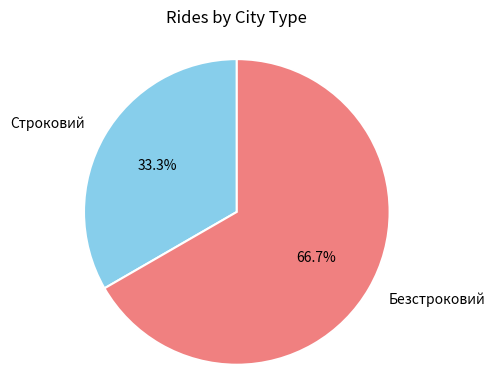

The Безстроковий slice represents 80% of the pie. True or false?

False